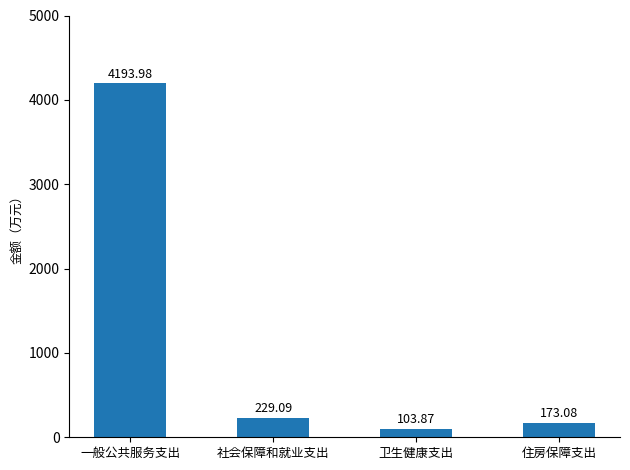

Does the chart contain stacked bars?

No